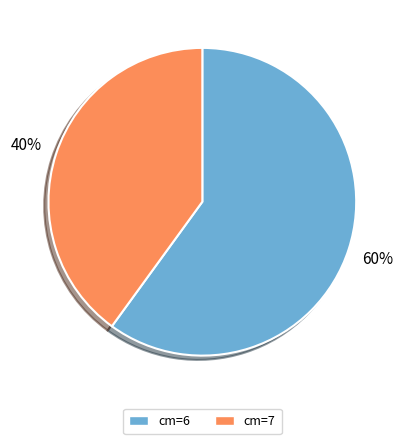

Count the number of slices in the pie.

2